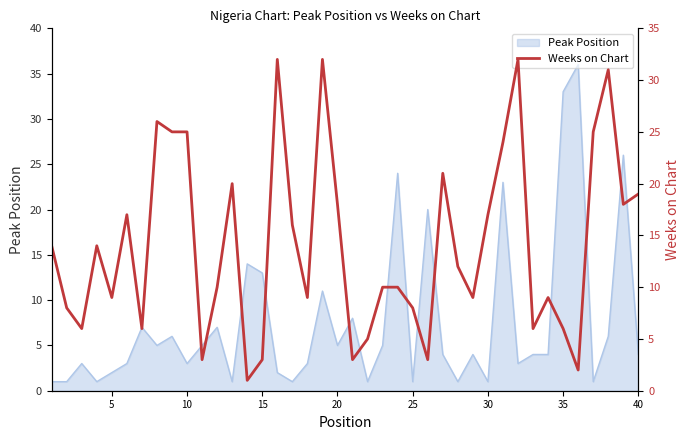

Is it true that Peak Position equals 1 at 30?

True